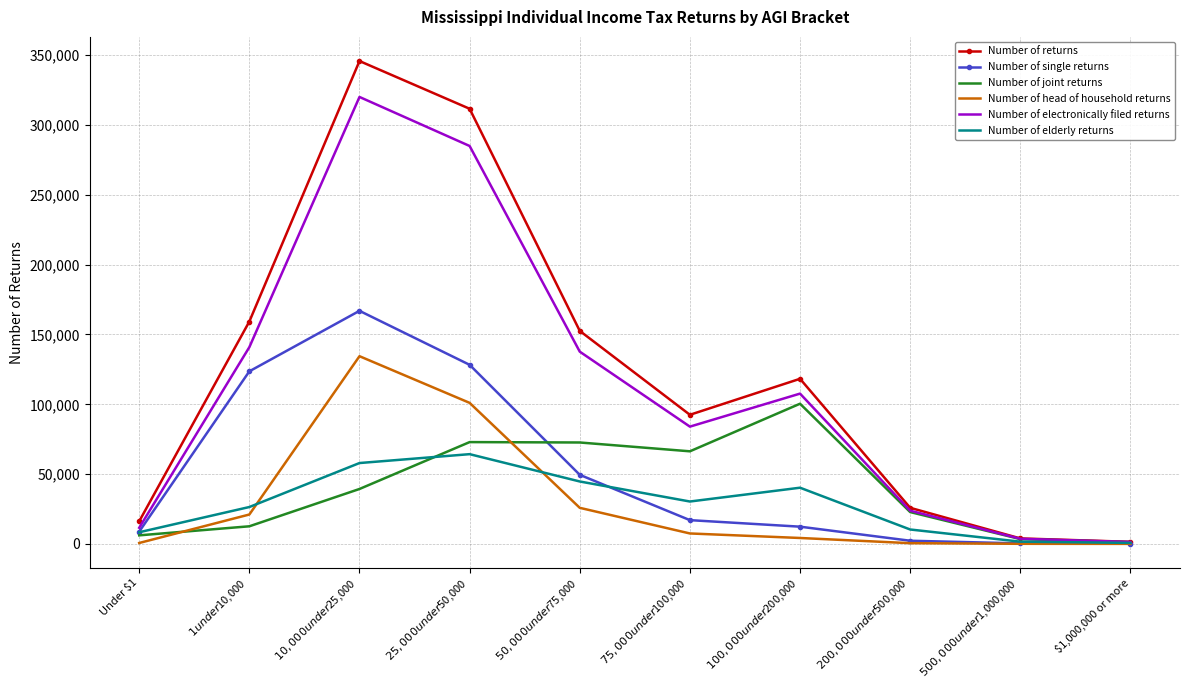

How many interior local peaks does the Number of returns series have?

2